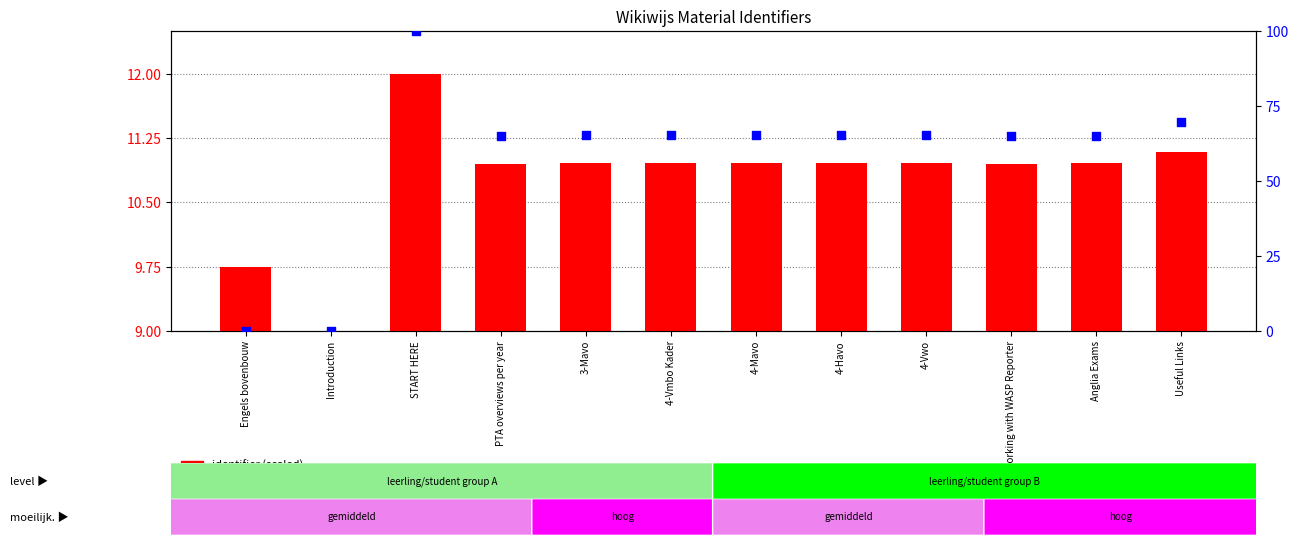

What are all the series names shown in the legend?

identifier (scaled), percentile rank within the sample